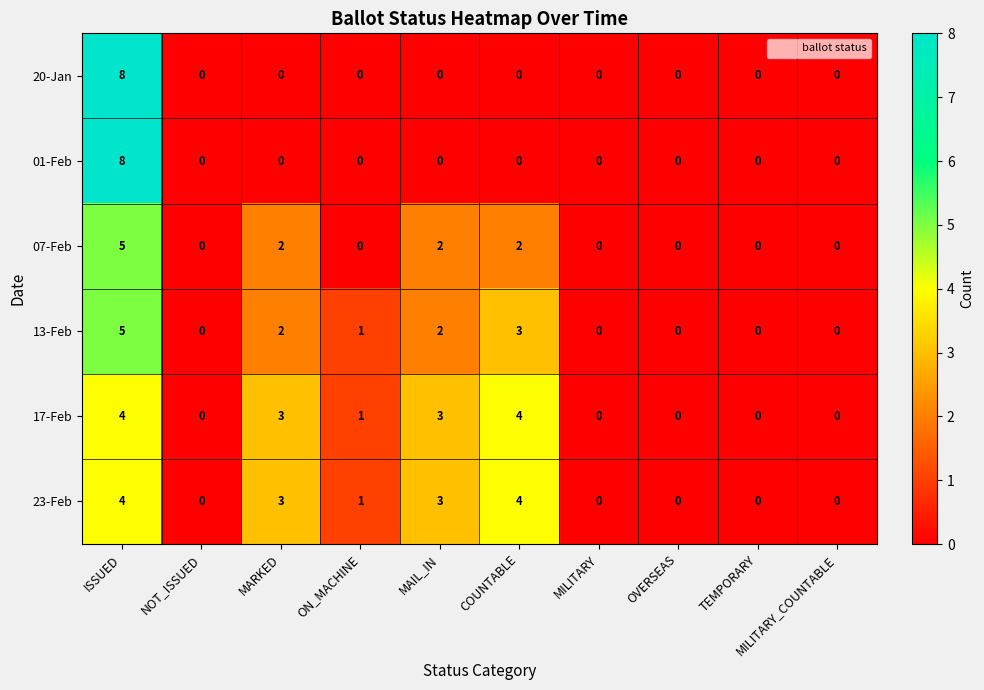

What is the sum of all 01-Feb values?

8